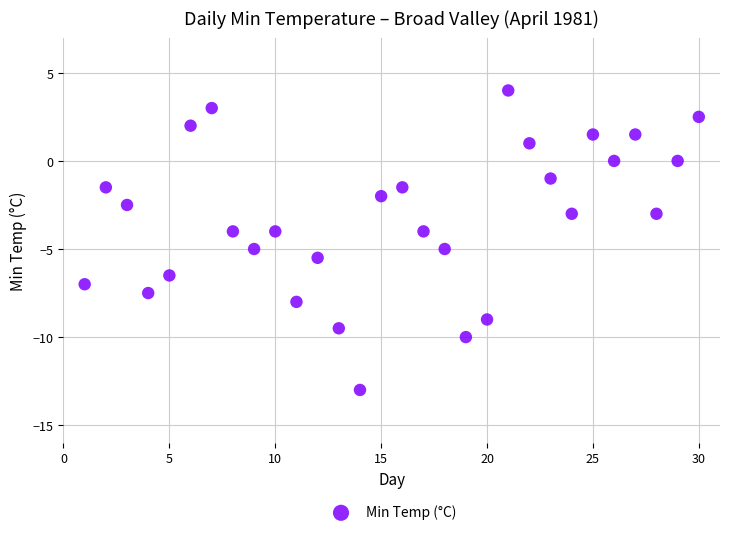

What is the range of X values (max minus min)?

29.0